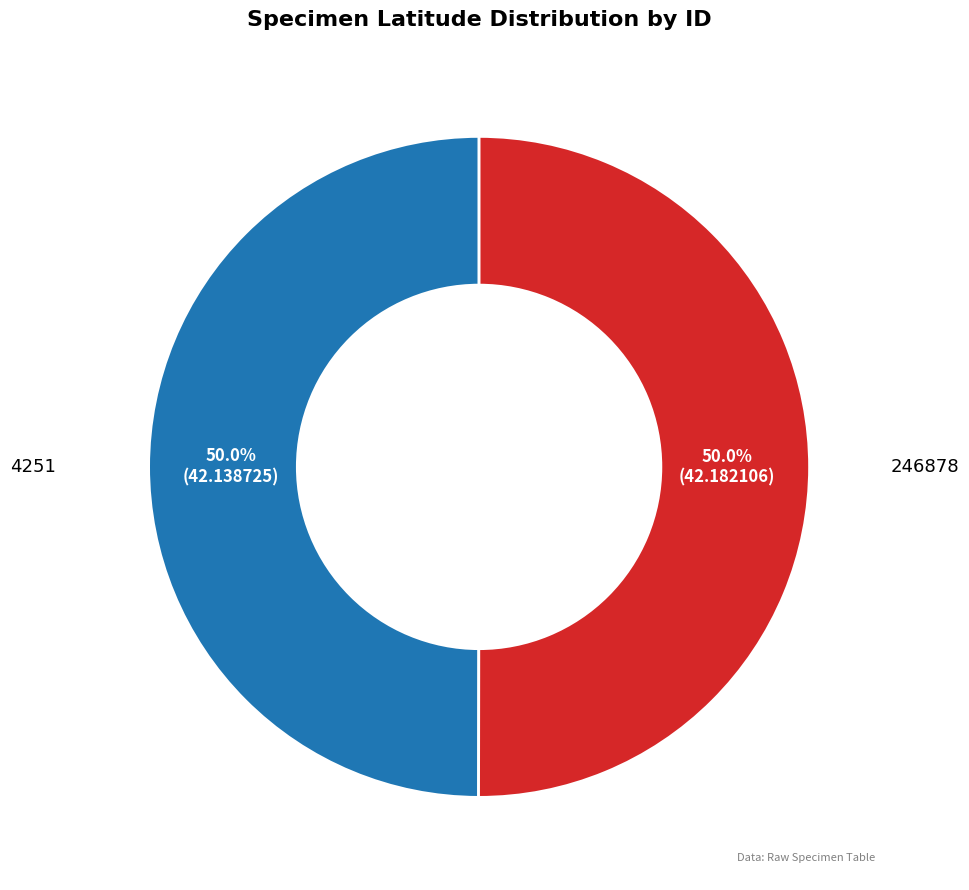

What is the ratio of the value at 4251 to the value at 246878?

1.0